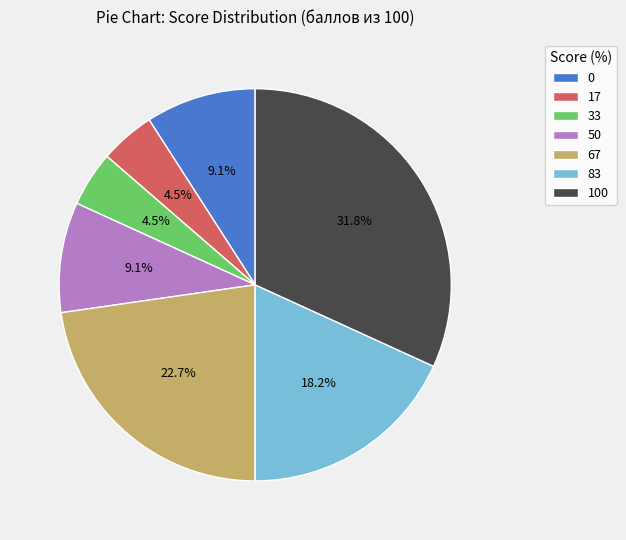

To the nearest percent, what is the average slice percentage?

14%